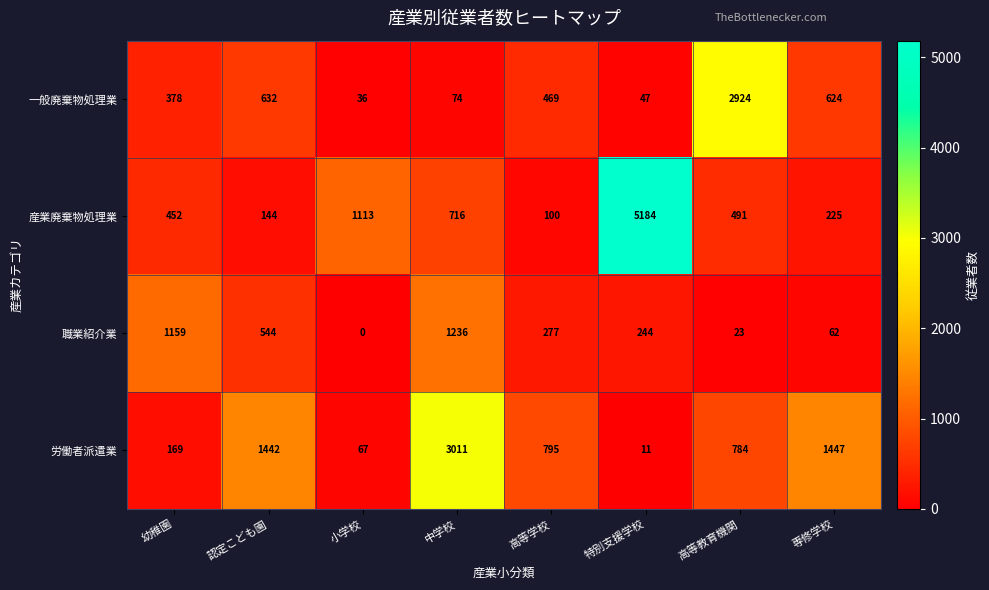

The 産業廃棄物処理業 series shows 836 at 高等教育機関. True or false?

False